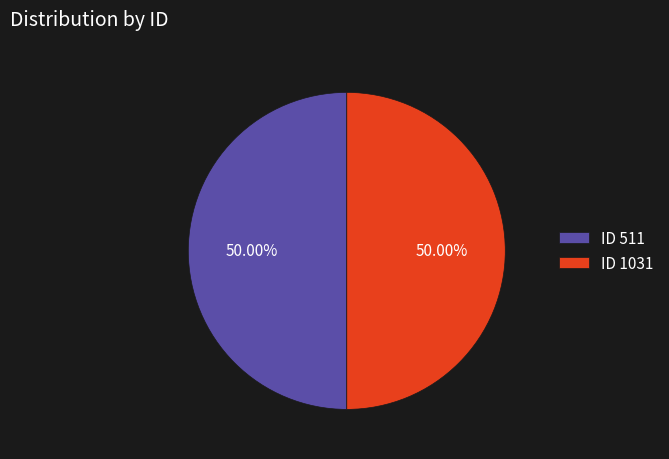

Do ID 1031 and ID 511 together represent more than half of the pie?

Yes